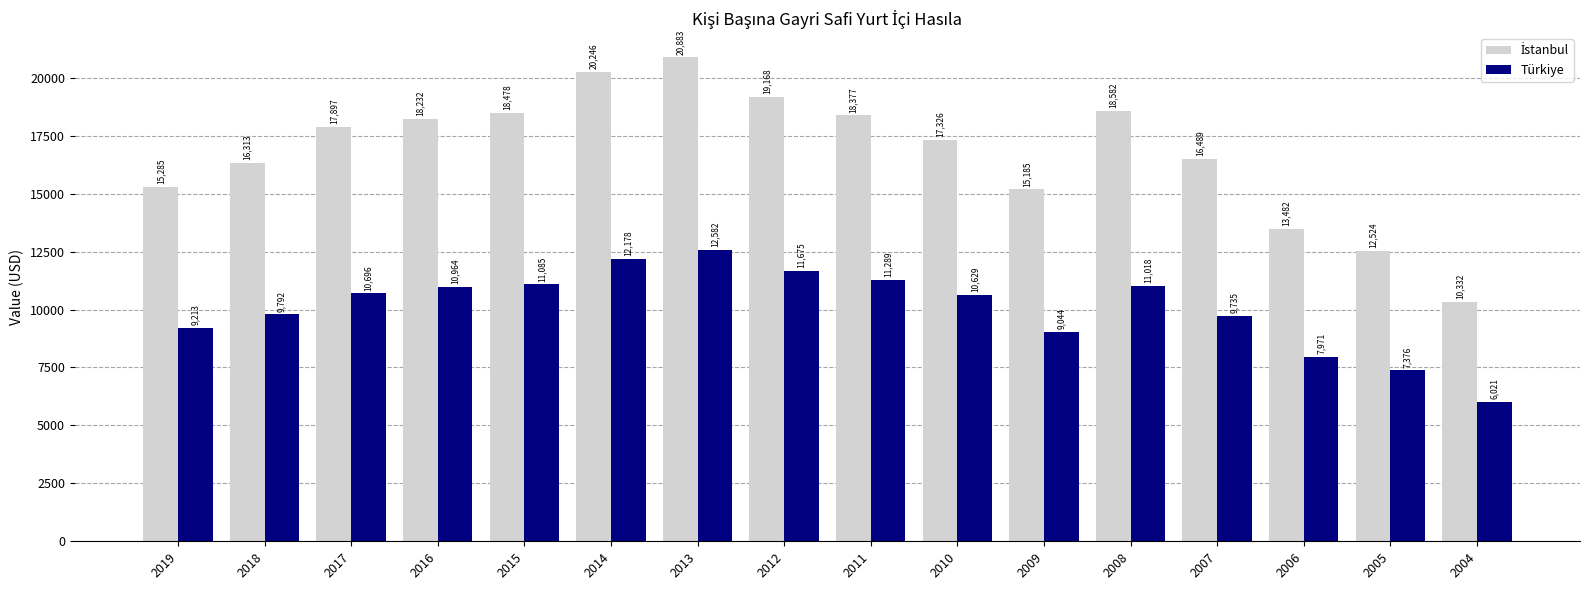

How many series are shown in this chart?

2